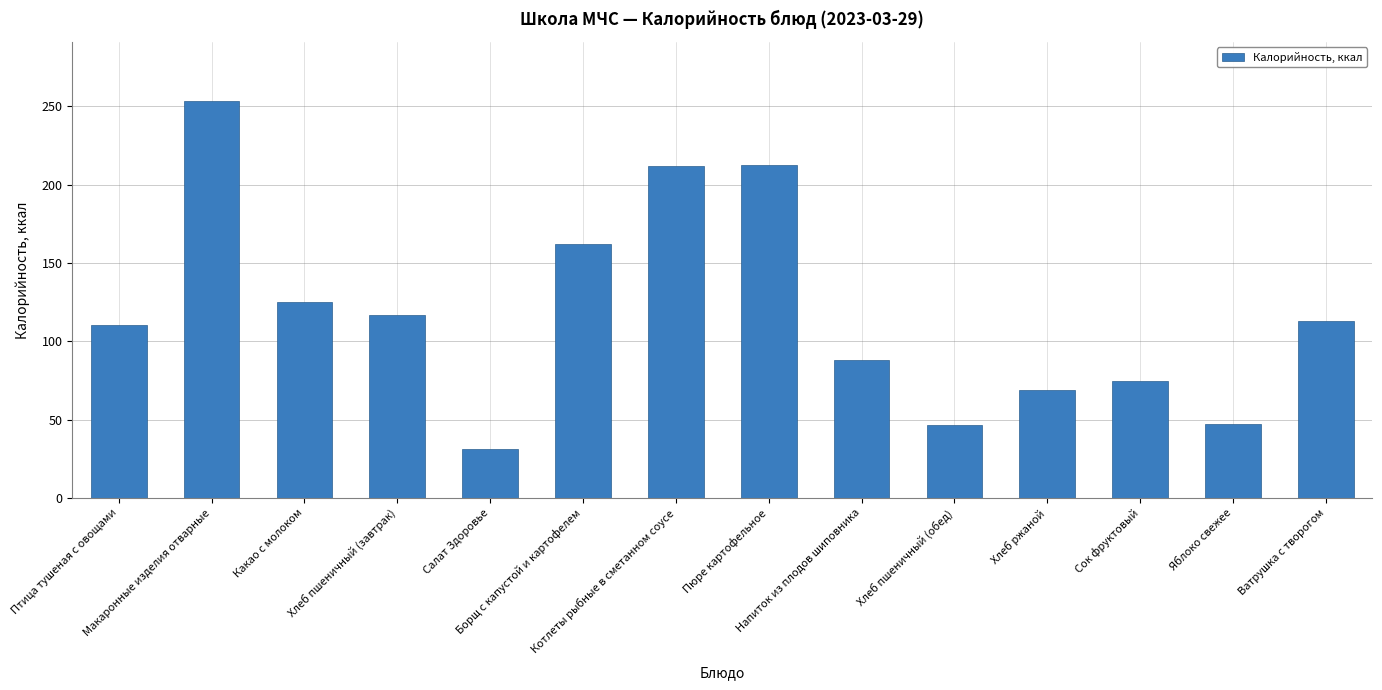

What is the average value?

118.8